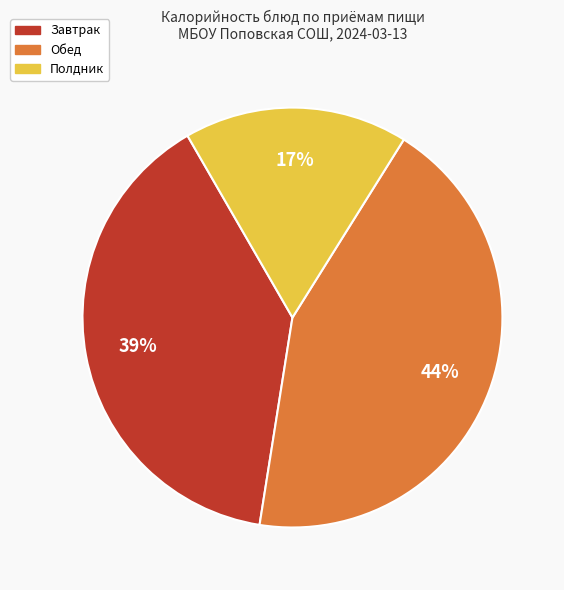

To the nearest percent, what is the average slice percentage?

33%